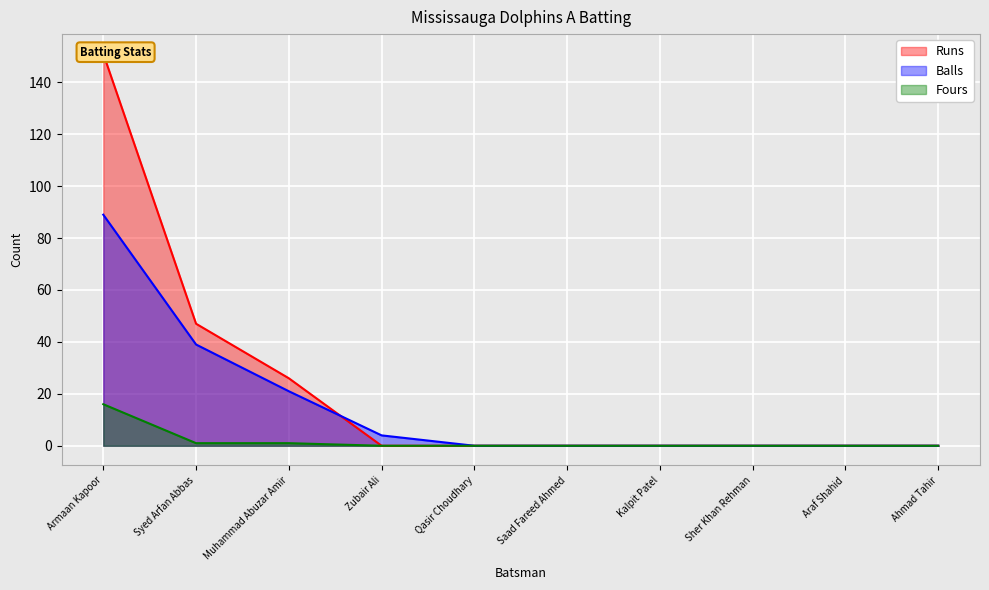

What is the total value across all series at Muhammad Abuzar Amir?

48